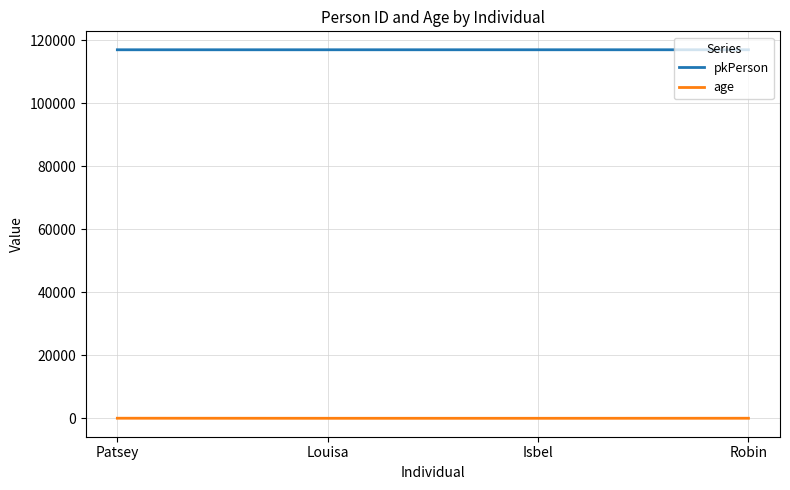

Which series has the widest spread of values?

age